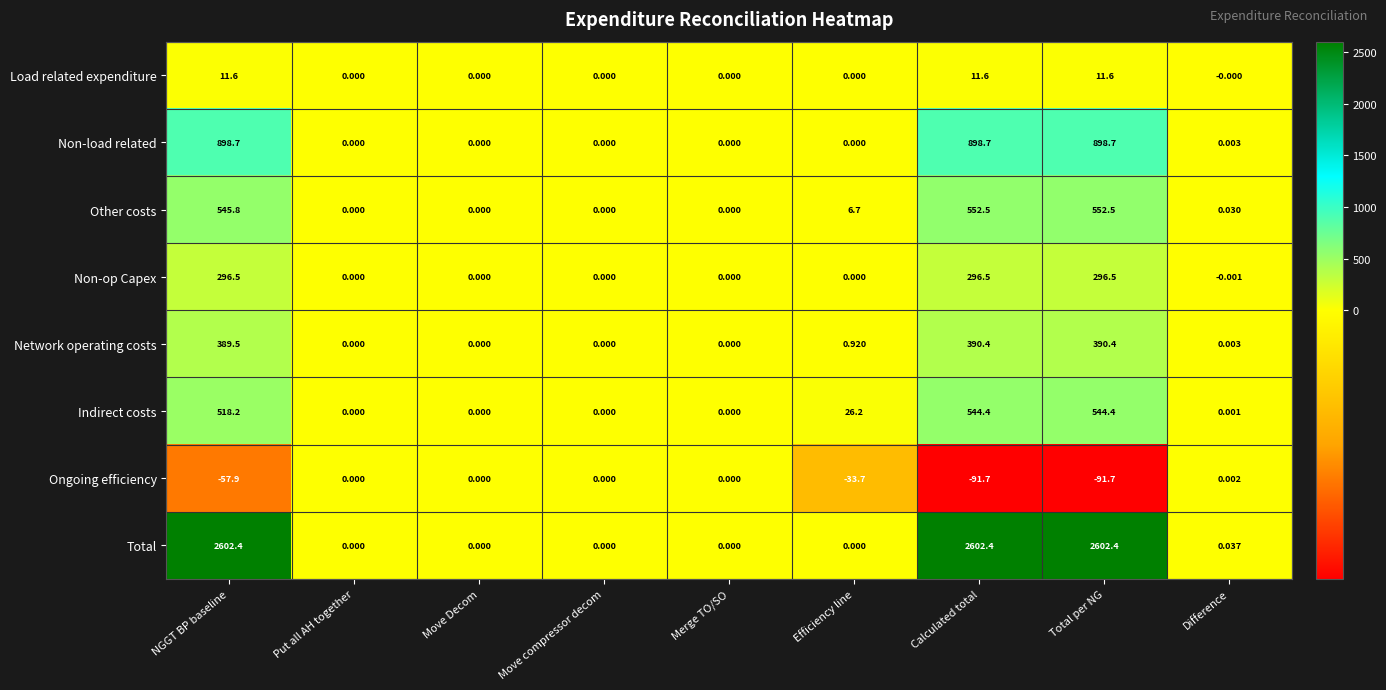

Where is Network operating costs nearest to the value 195?

Efficiency line